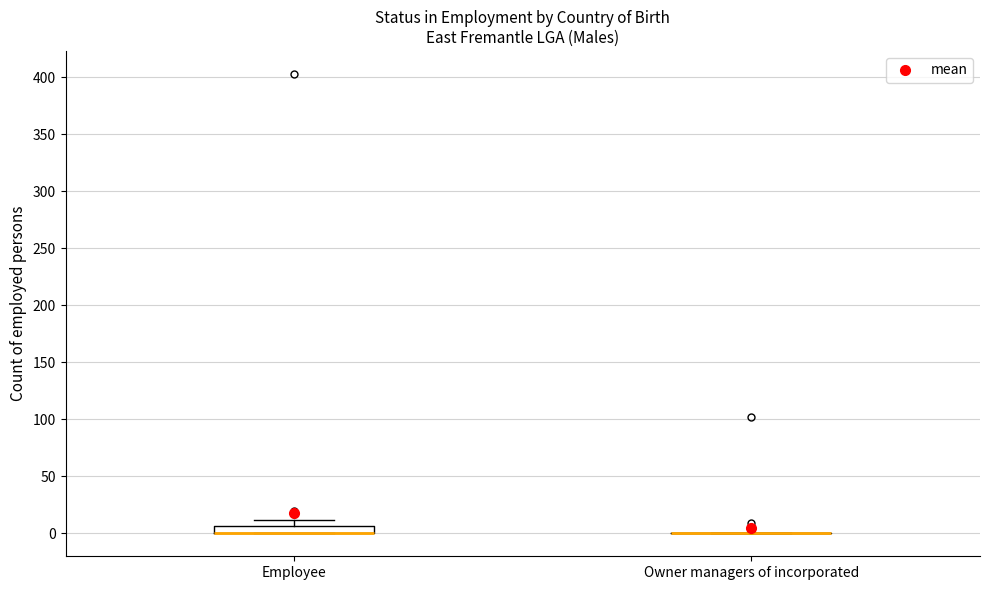

Comparing the boxes themselves (not the whiskers), which one is the tallest?

Employee